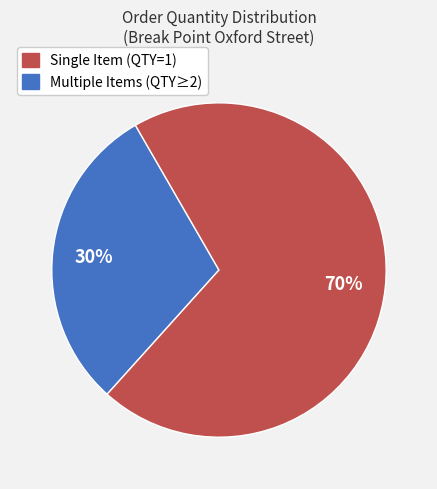

To the nearest percent, what is the difference between the largest and smallest slice percentages?

40%